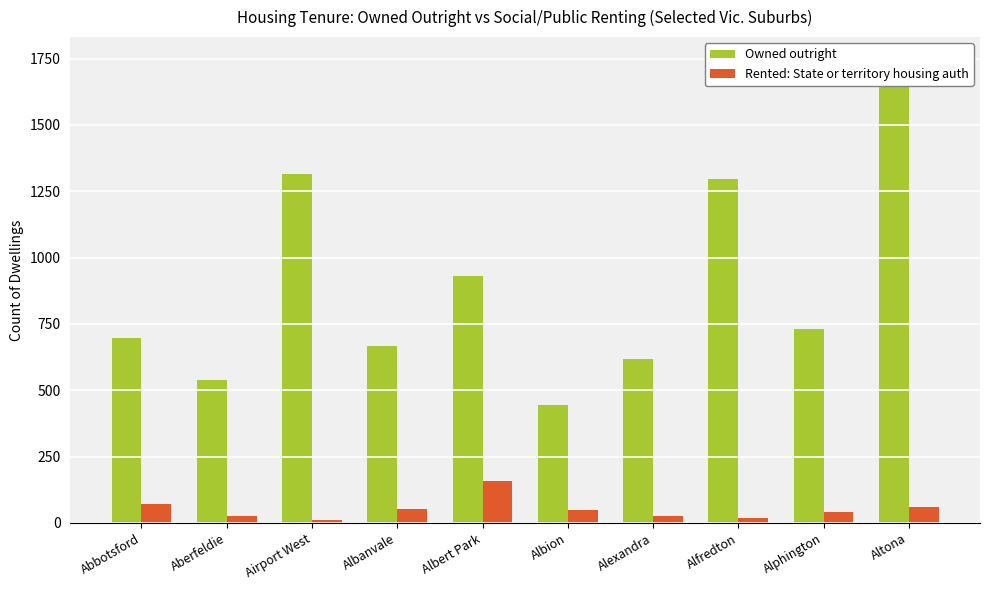

Reading left to right, extract all data points from this chart.

Owned outright: Abbotsford=698	Aberfeldie=539	Airport West=1314	Albanvale=666	Albert Park=932	Albion=444	Alexandra=619	Alfredton=1298	Alphington=731	Altona=1744
Rented: State or territory housing auth: Abbotsford=71	Aberfeldie=25	Airport West=11	Albanvale=54	Albert Park=157	Albion=48	Alexandra=25	Alfredton=19	Alphington=42	Altona=60